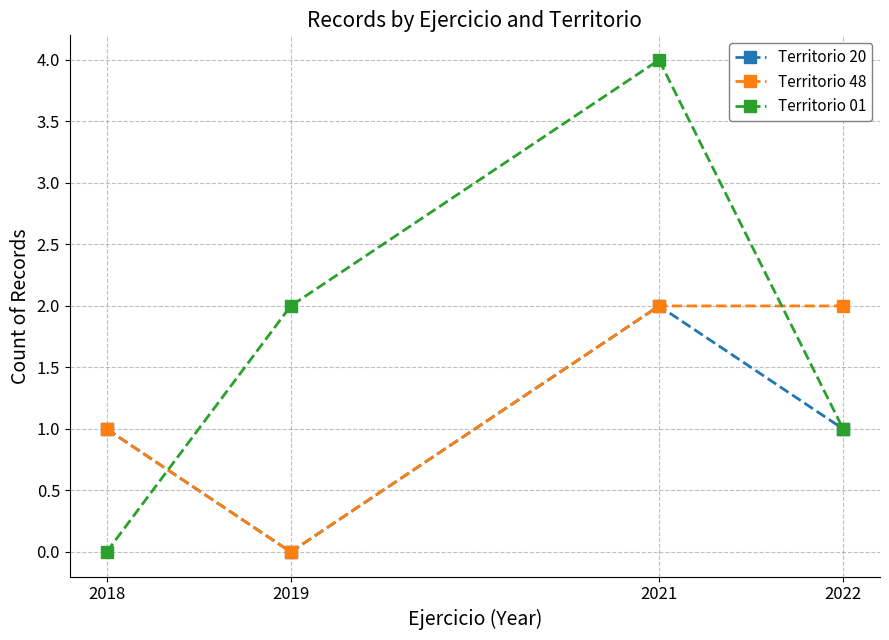

At which category is the sum across all series the highest?

2021